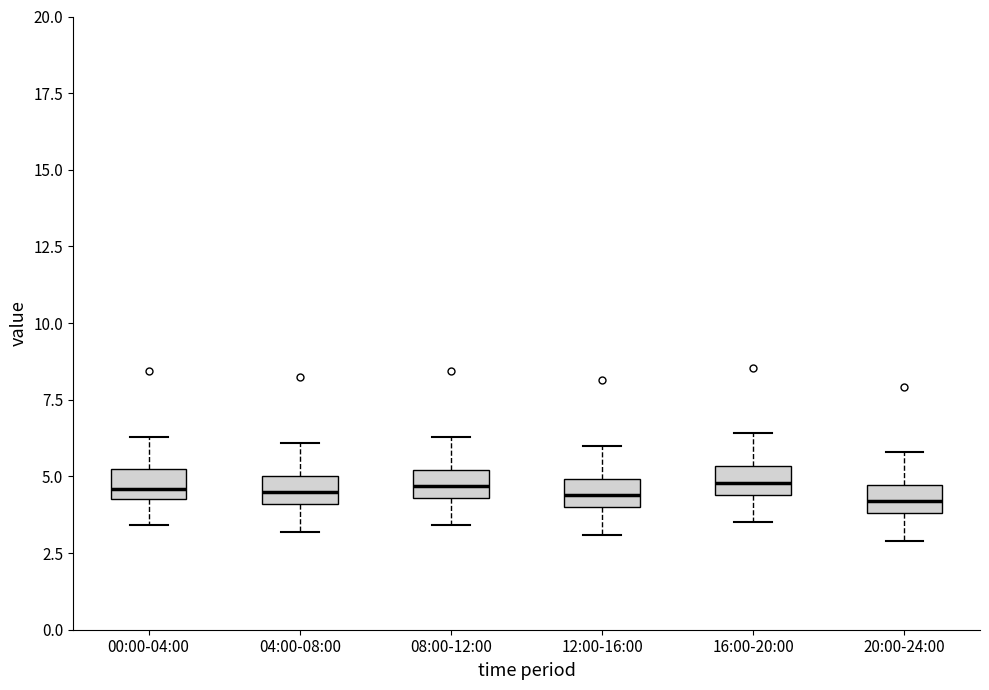

Reading left to right, transcribe this box plot: for each box, give where its median line is, the range the box spans, and where its two whiskers end, as read against the y-axis. The values are not printed on the chart, so give them approximately, as read against the axis.

00:00-04:00: median 4.5 (inside the box), box 4.5 to 5.0, whiskers 3.5 to 6.5
04:00-08:00: median 4.5, box 4.0 to 5.0, whiskers 3.0 to 6.0
08:00-12:00: median 4.5 (inside the box), box 4.5 to 5.0, whiskers 3.5 to 6.5
12:00-16:00: median 4.5, box 4.0 to 5.0, whiskers 3.0 to 6.0
16:00-20:00: median 5.0, box 4.5 to 5.5, whiskers 3.5 to 6.5
20:00-24:00: median 4.0 (inside the box), box 4.0 to 4.5, whiskers 3.0 to 6.0